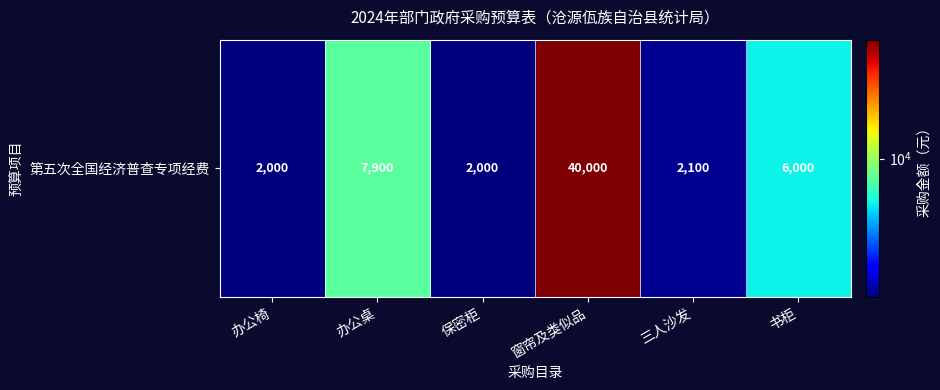

List the labels in order of value, smallest first.

办公椅, 保密柜, 三人沙发, 书柜, 办公桌, 窗帘及类似品